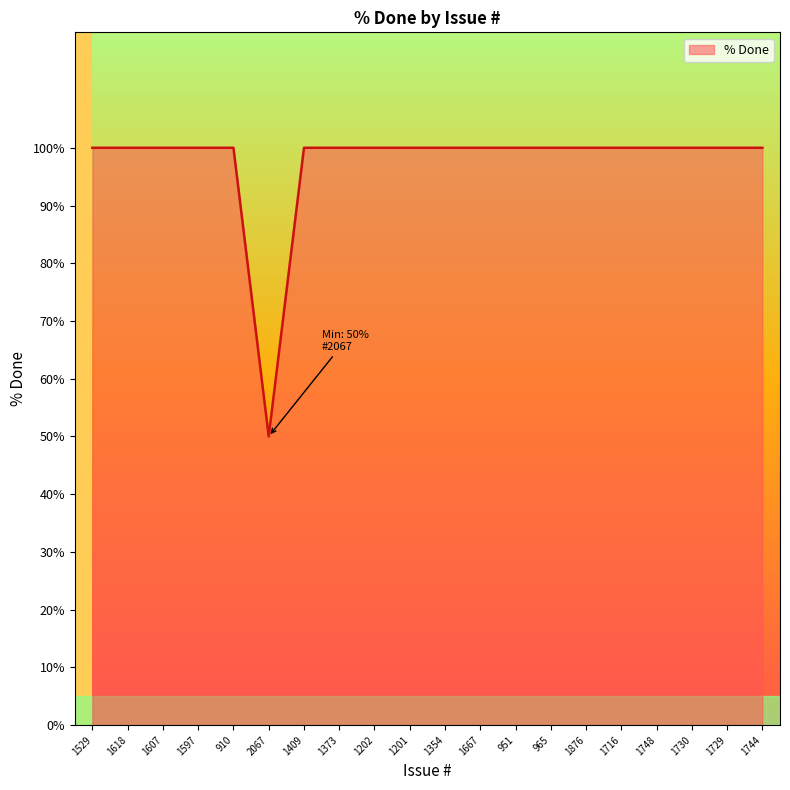

Does the chart display data point markers on the line(s)?

No